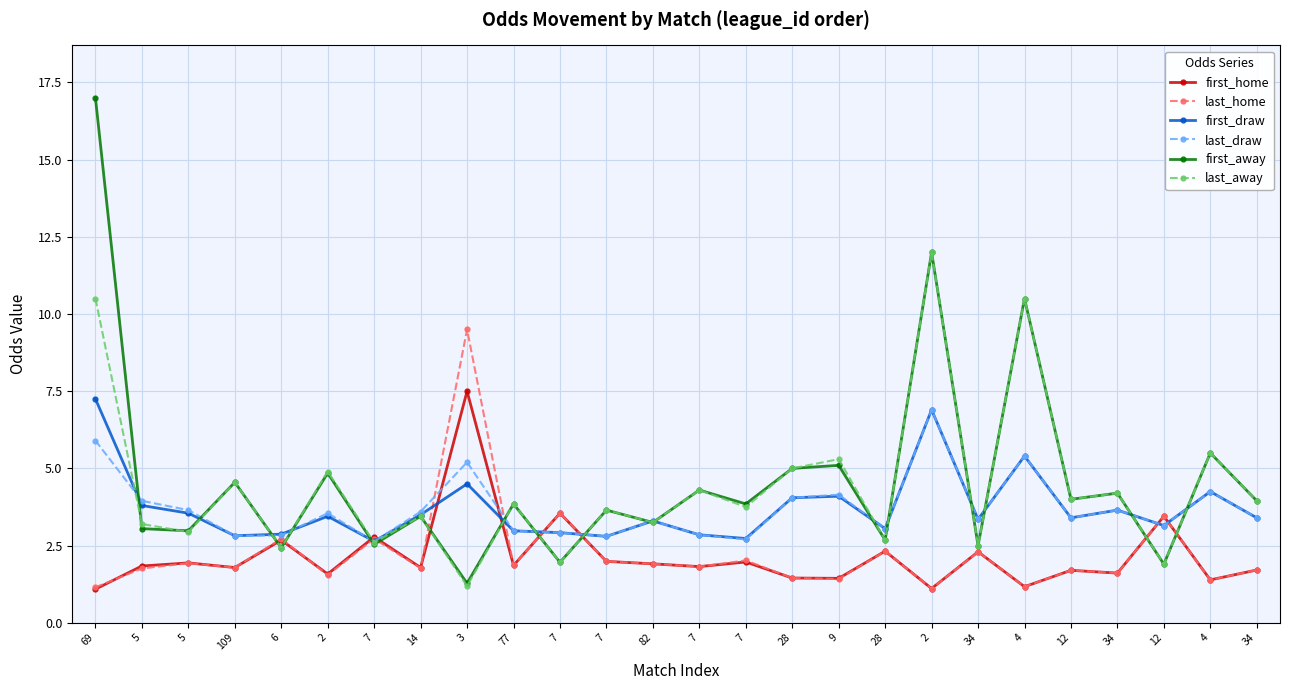

Which series has the largest total across all categories?

first_away